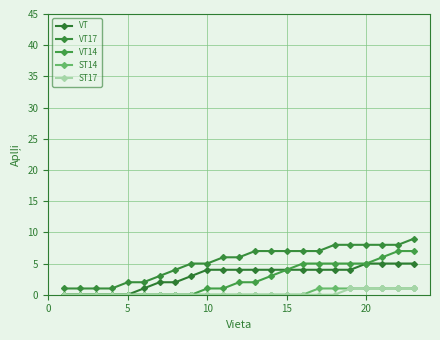

True or false: VT14 and VT intersect in this chart.

False